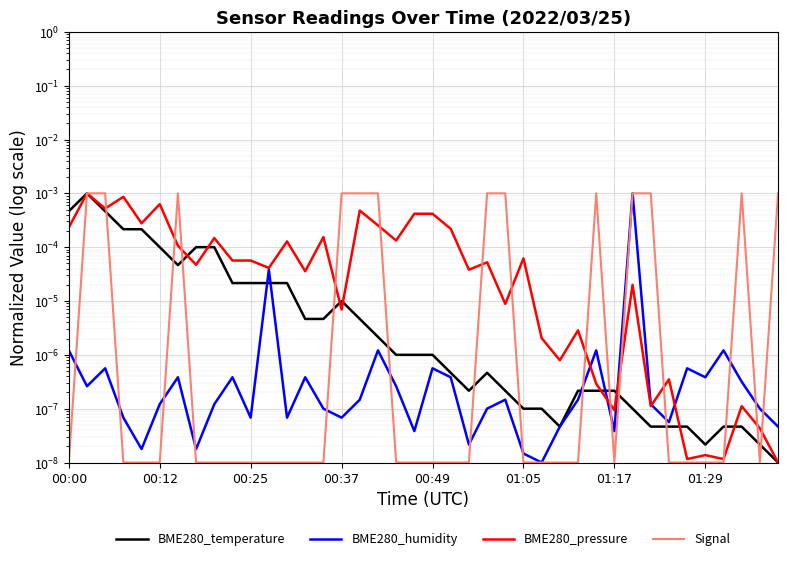

Which series has the largest total across all categories?

Signal